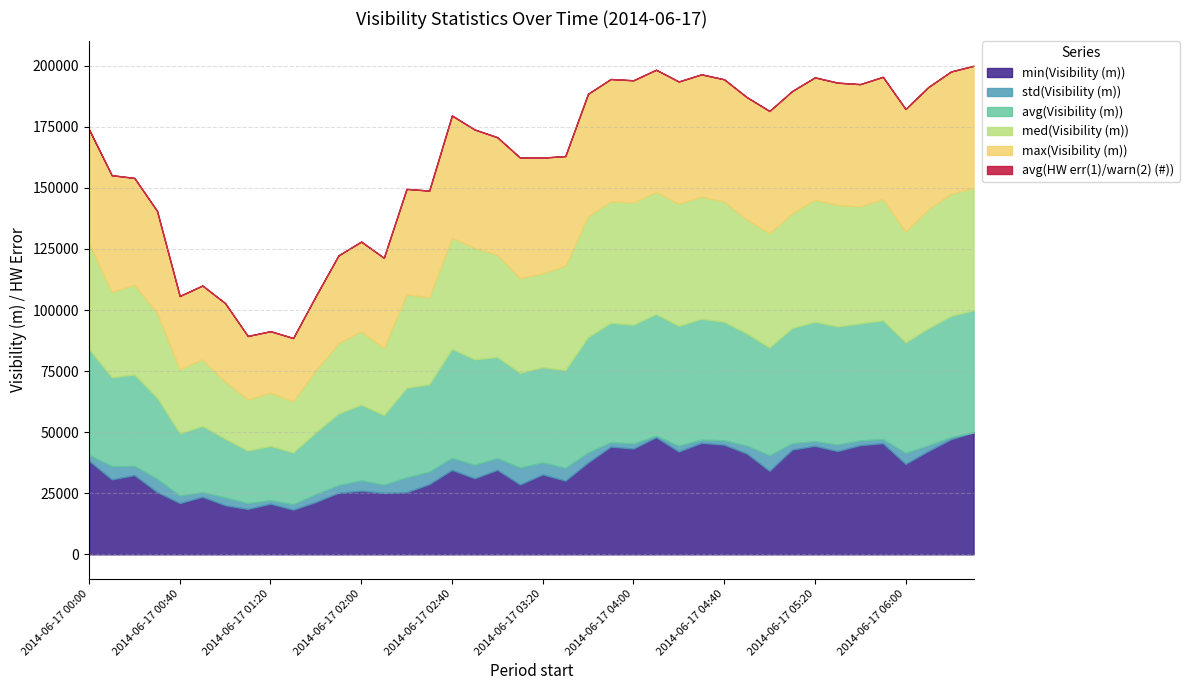

What is the sum of the med(Visibility (m)) values at 2014-06-17 02:00 and 2014-06-17 02:10?

57517